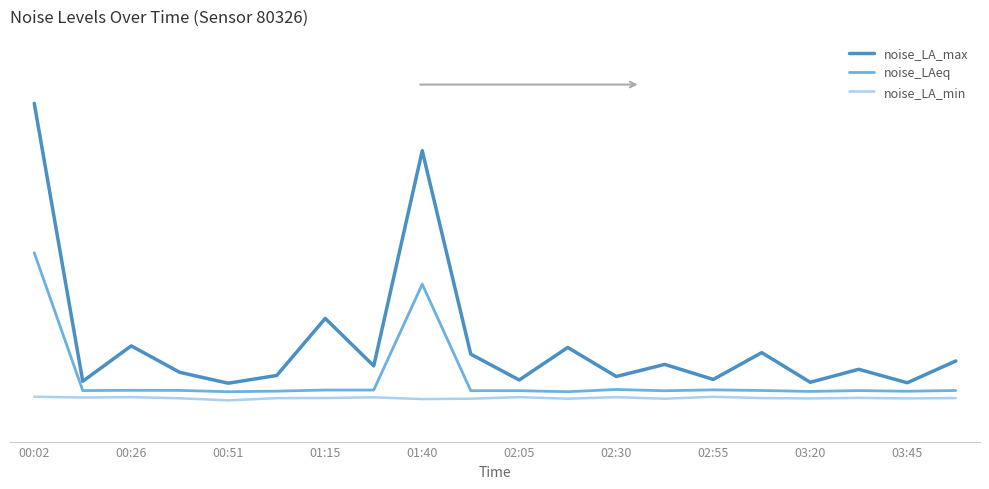

Where is the first local minimum for noise_LA_min?

00:26